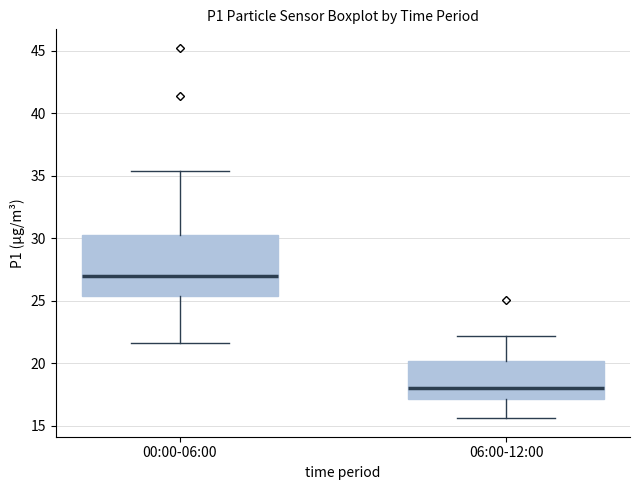

Comparing the boxes themselves (not the whiskers), which one is the tallest?

00:00-06:00